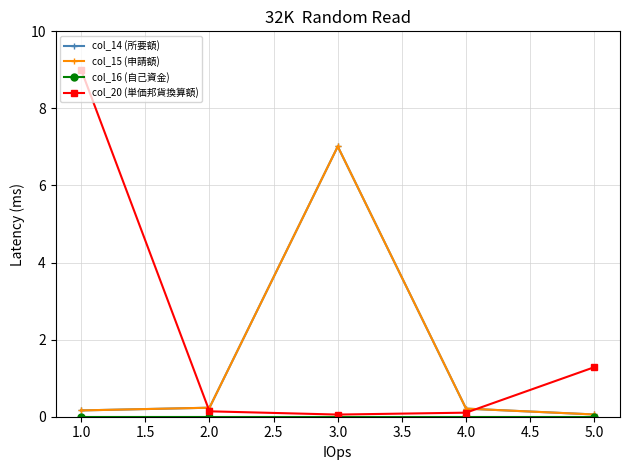

Does the chart display data point markers on the line(s)?

Yes